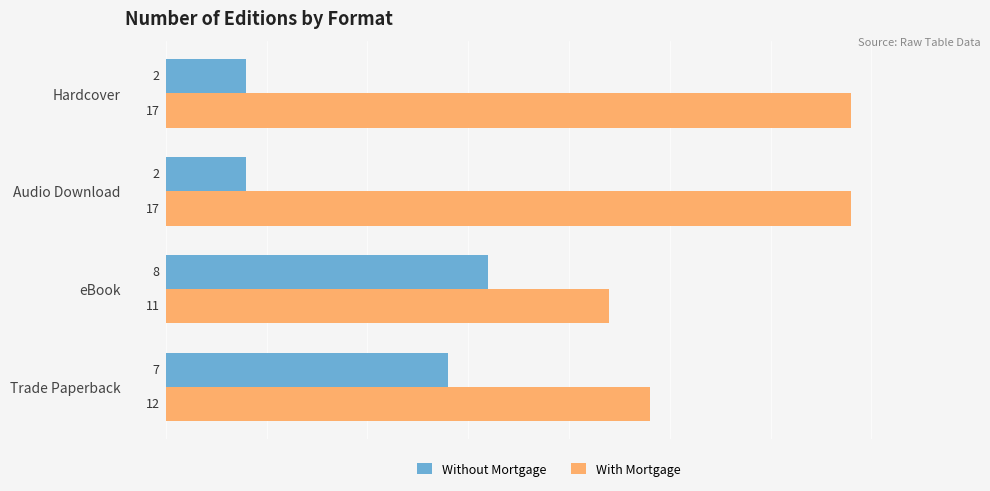

Which category has the highest value in the Without Mortgage series?

eBook